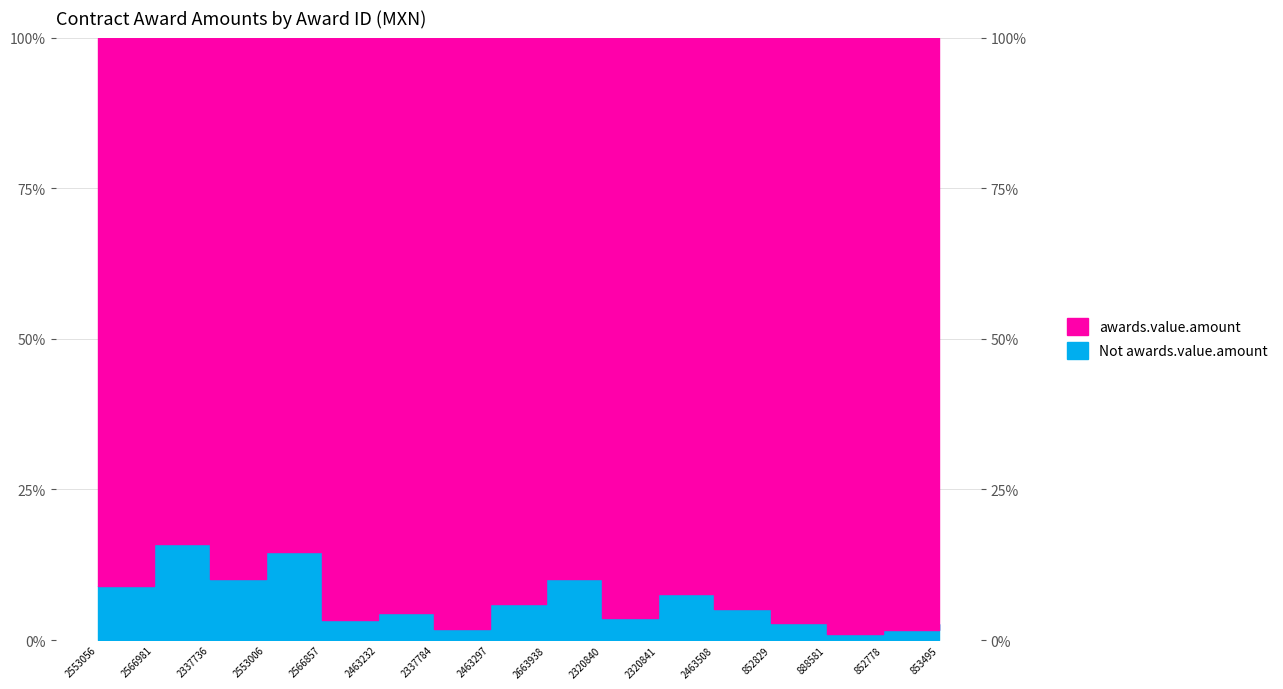

Approximately how many times larger is the value at 888581 compared to 2566857?

0.3